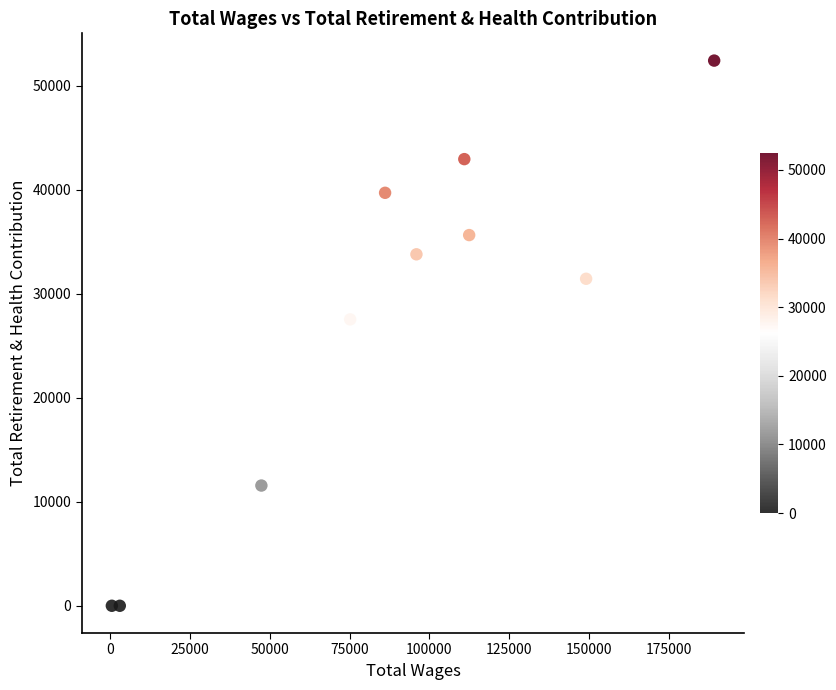

What is the range of X values (max minus min)?

188562